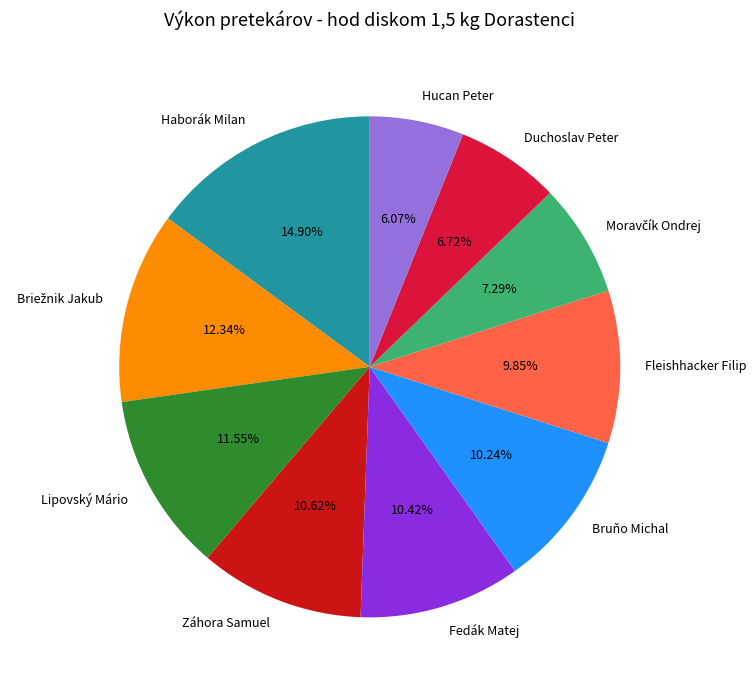

To the nearest percent, what is the average slice percentage?

10%